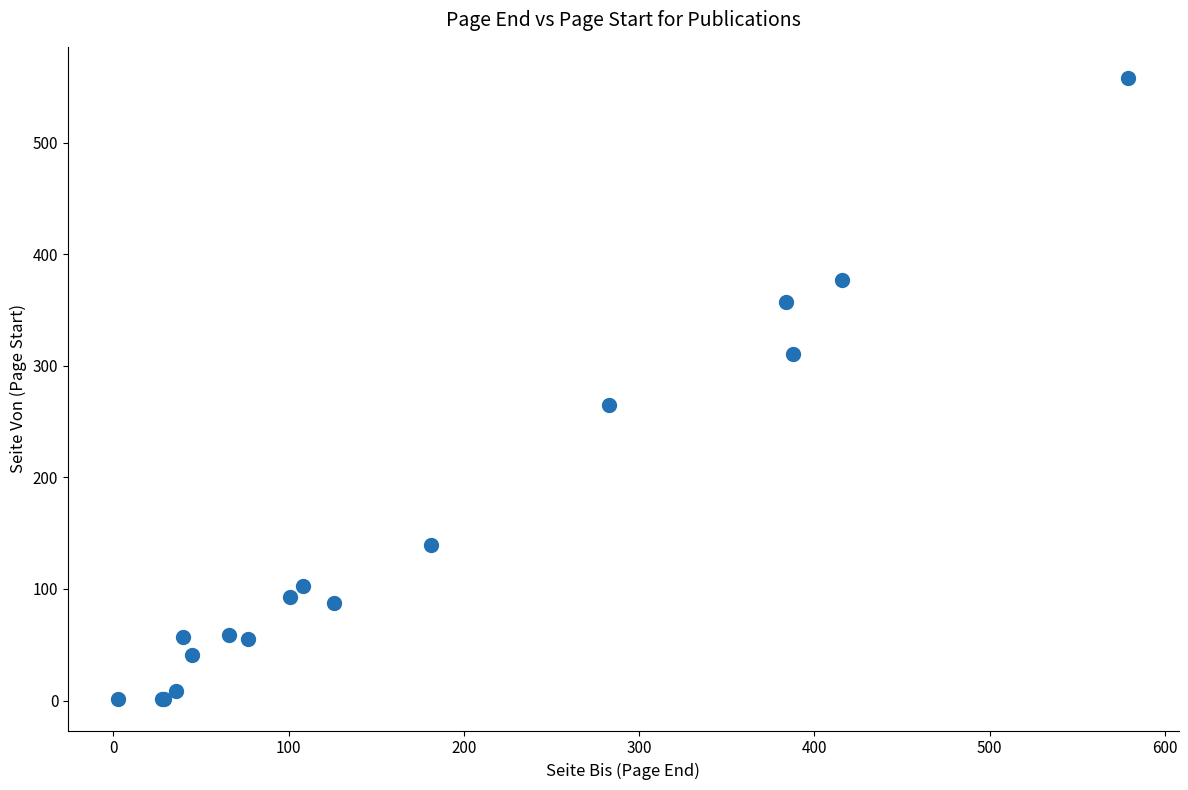

What Y value in the scatter plot is closest to 279?

265